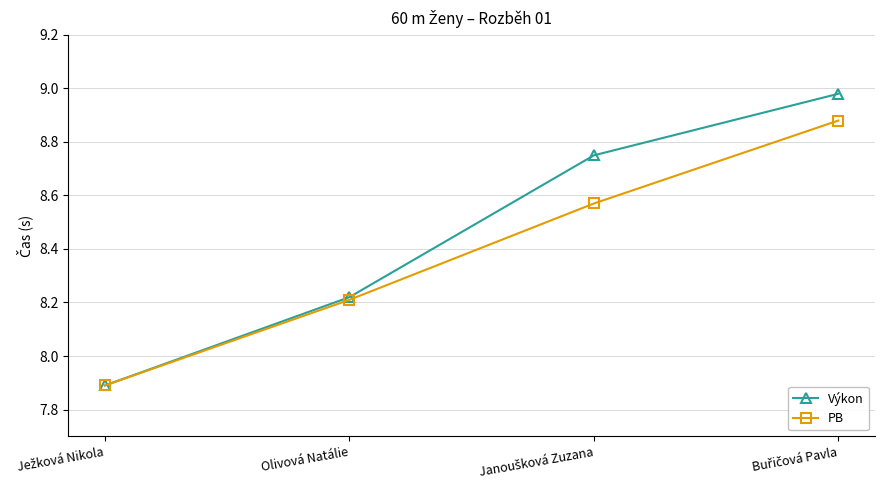

Where does the Výkon series first go above 8?

Olivová Natálie